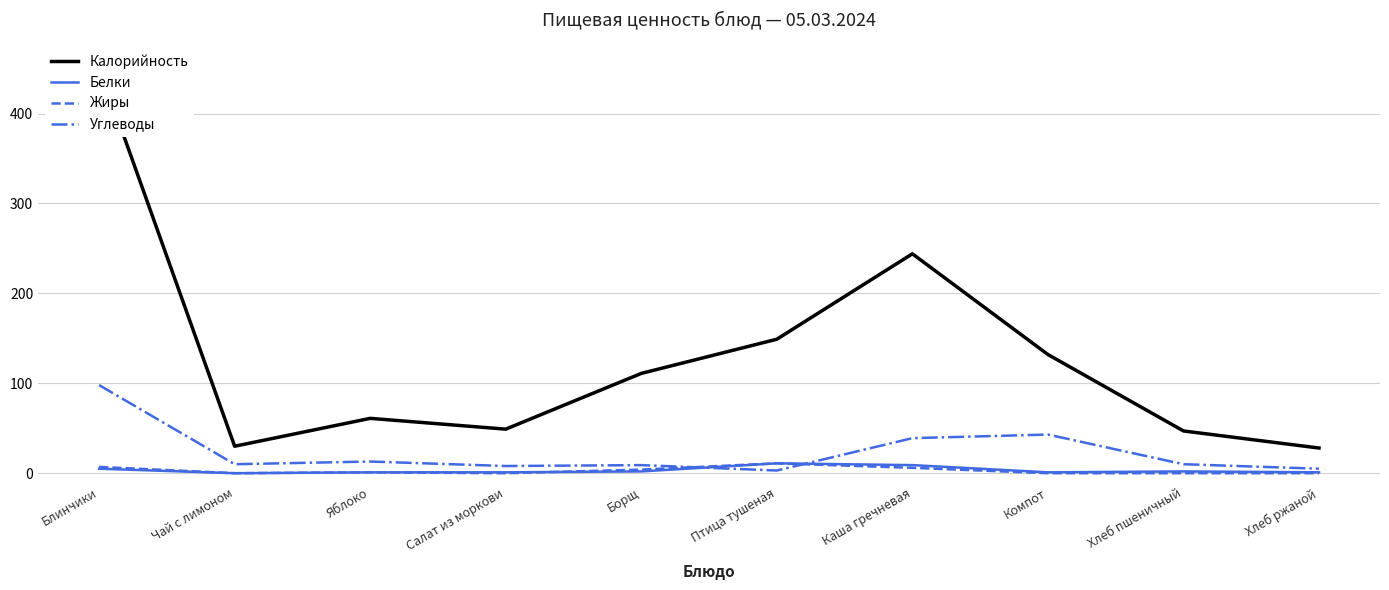

Reading right to left, list all the values displayed in this chart.

Калорийность: Хлеб ржаной=28	Хлеб пшеничный=47	Компот=132	Каша гречневая=244	Птица тушеная=149	Борщ=111	Салат из моркови=49	Яблоко=61	Чай с лимоном=30	Блинчики=452
Белки: Хлеб ржаной=1	Хлеб пшеничный=2	Компот=1	Каша гречневая=9	Птица тушеная=11	Борщ=2	Салат из моркови=1	Яблоко=1	Чай с лимоном=0	Блинчики=5
Жиры: Хлеб ржаной=0	Хлеб пшеничный=0	Компот=0	Каша гречневая=6	Птица тушеная=11	Борщ=4	Салат из моркови=0	Яблоко=1	Чай с лимоном=0	Блинчики=7
Углеводы: Хлеб ржаной=5	Хлеб пшеничный=10	Компот=43	Каша гречневая=39	Птица тушеная=3	Борщ=9	Салат из моркови=8	Яблоко=13	Чай с лимоном=10	Блинчики=98